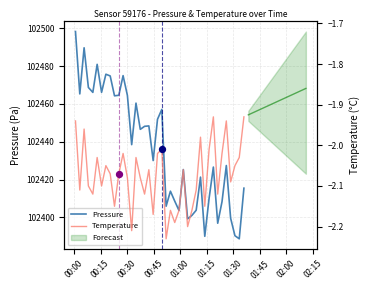

Which series reaches the minimum Y coordinate?

Temperature